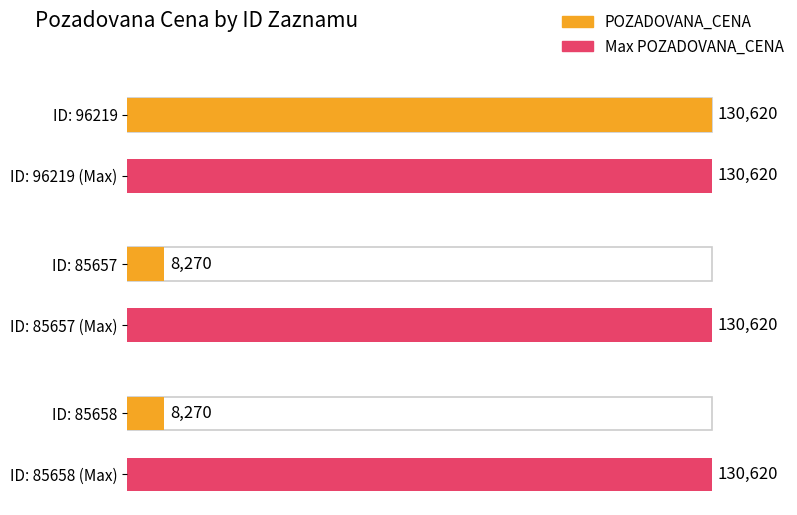

What is the approximate value at 96219, to the nearest 100?

130600